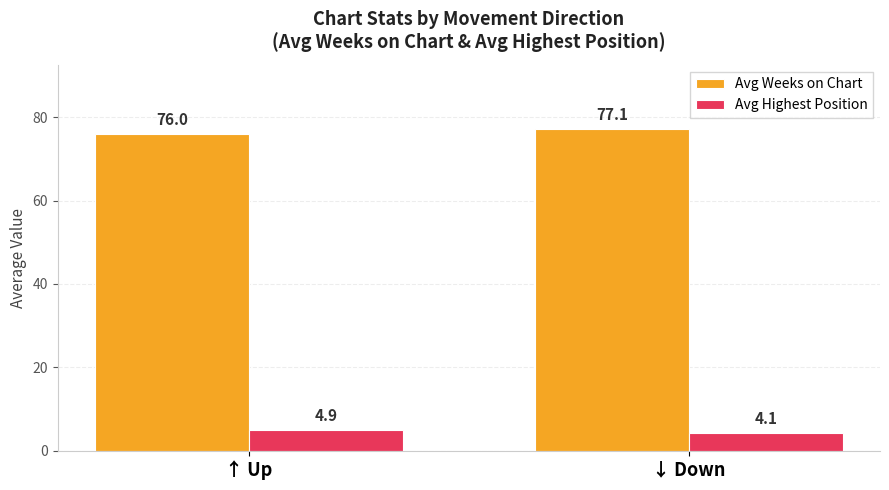

Read the Avg Highest Position value at ↓ Down.

4.1